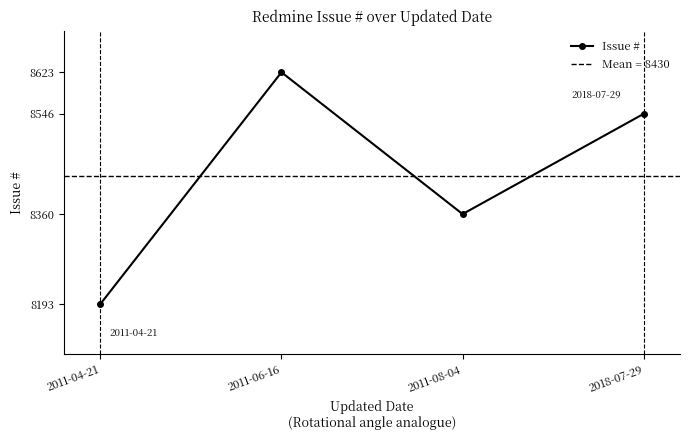

Where is the data nearest to the value 8408?

2011-08-04